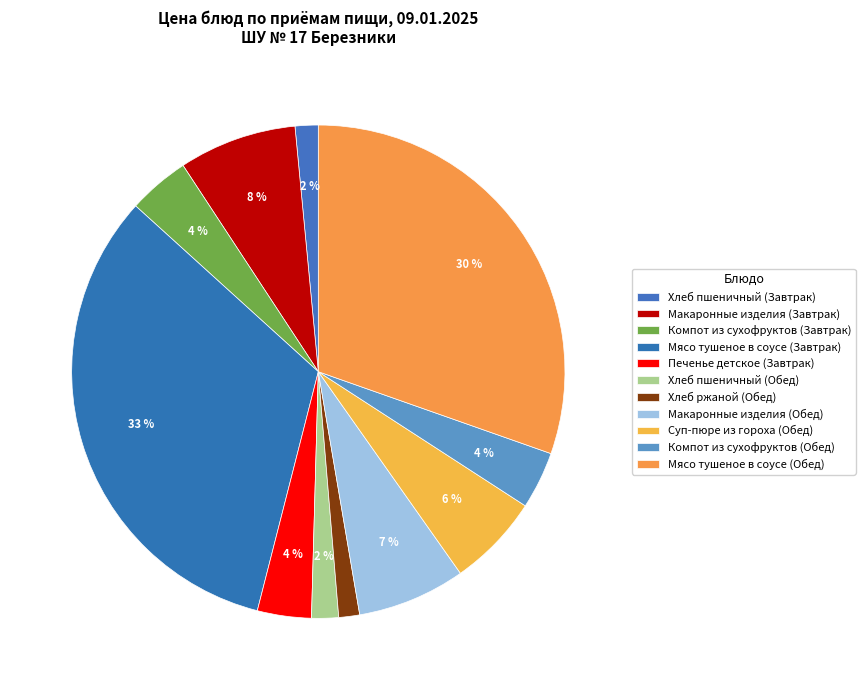

How many segments does this pie chart have?

11